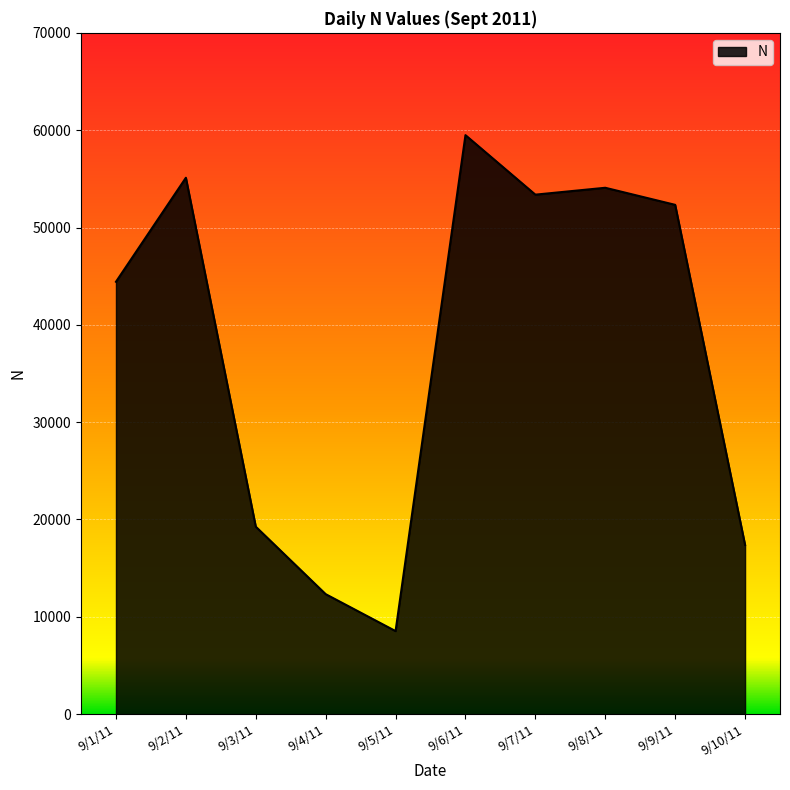

What is the difference between the values at 9/3/11 and 9/4/11?

6933